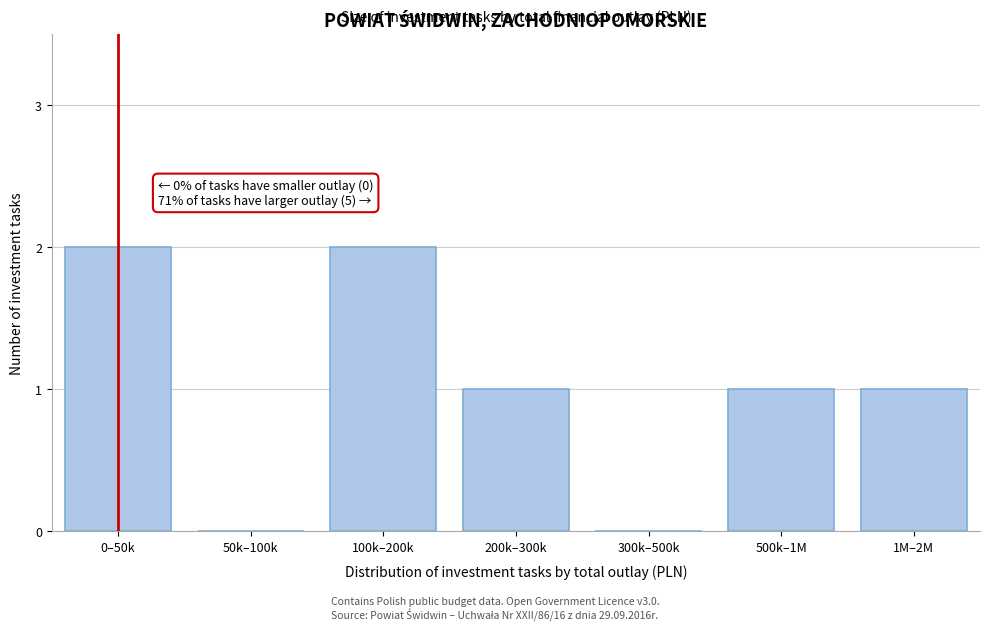

Reading right to left, transcribe all the data shown in this chart.

1M–2M=1	500k–1M=1	300k–500k=0	200k–300k=1	100k–200k=2	50k–100k=0	0–50k=2